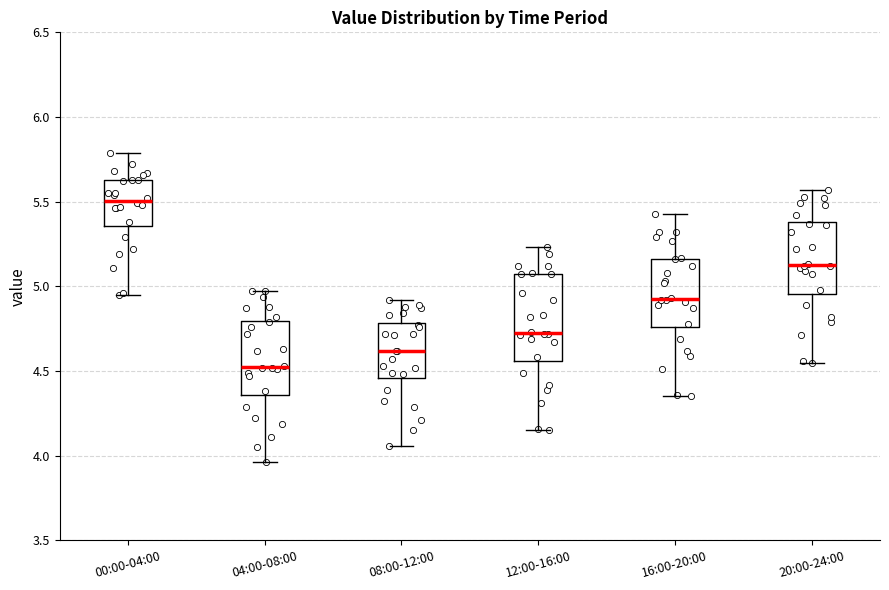

Comparing the boxes themselves (not the whiskers), which one is the tallest?

12:00-16:00